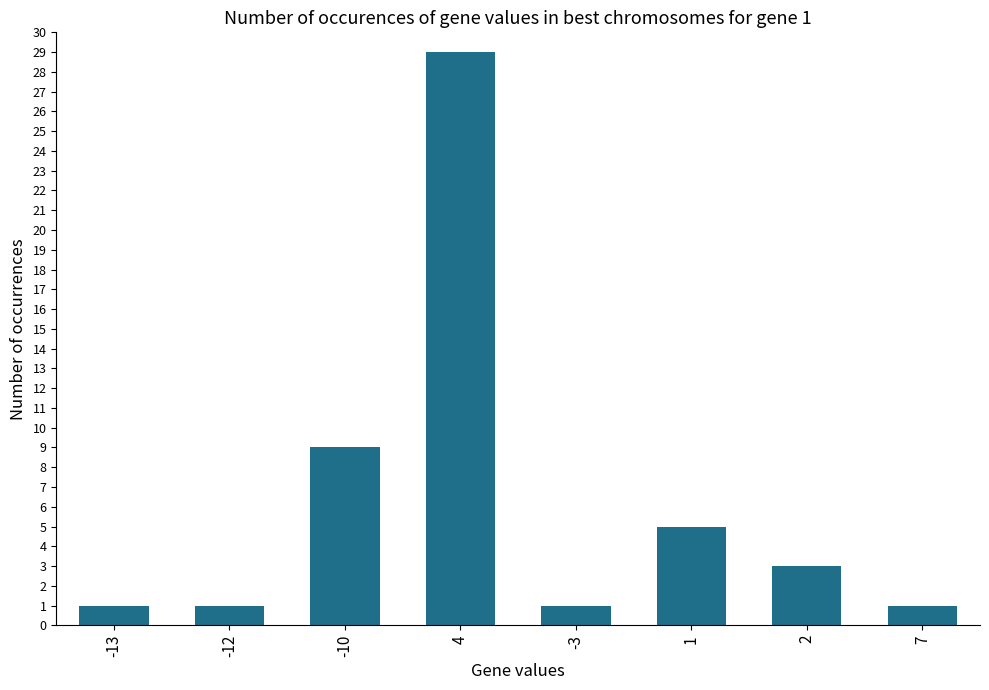

Which has a higher value, 2 or 4?

4